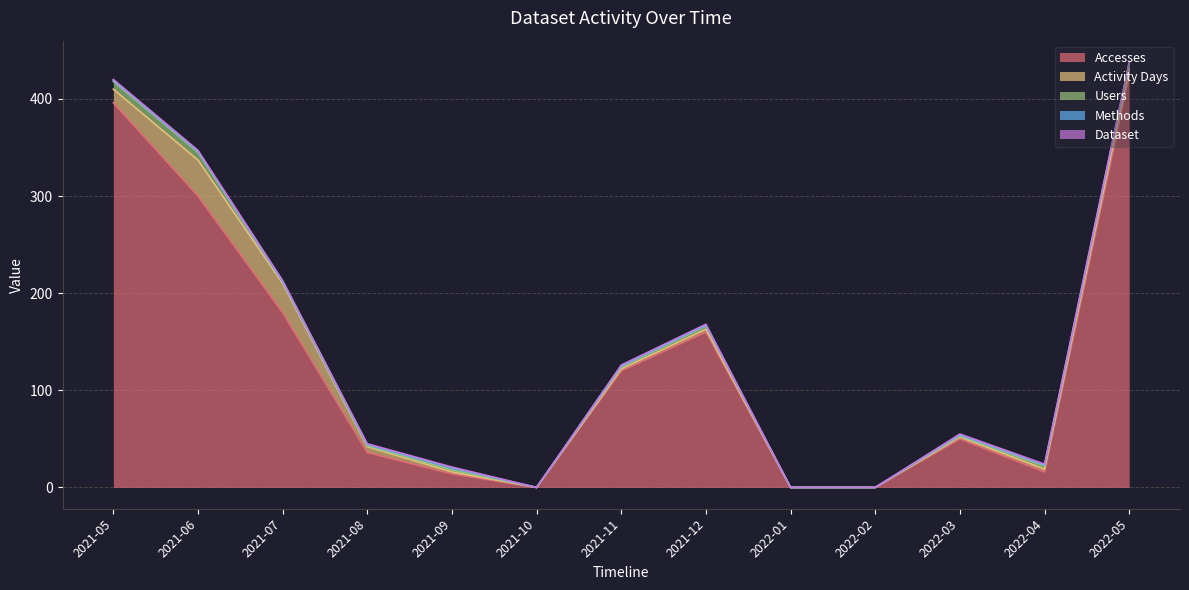

What is the sum of all Dataset values?

10